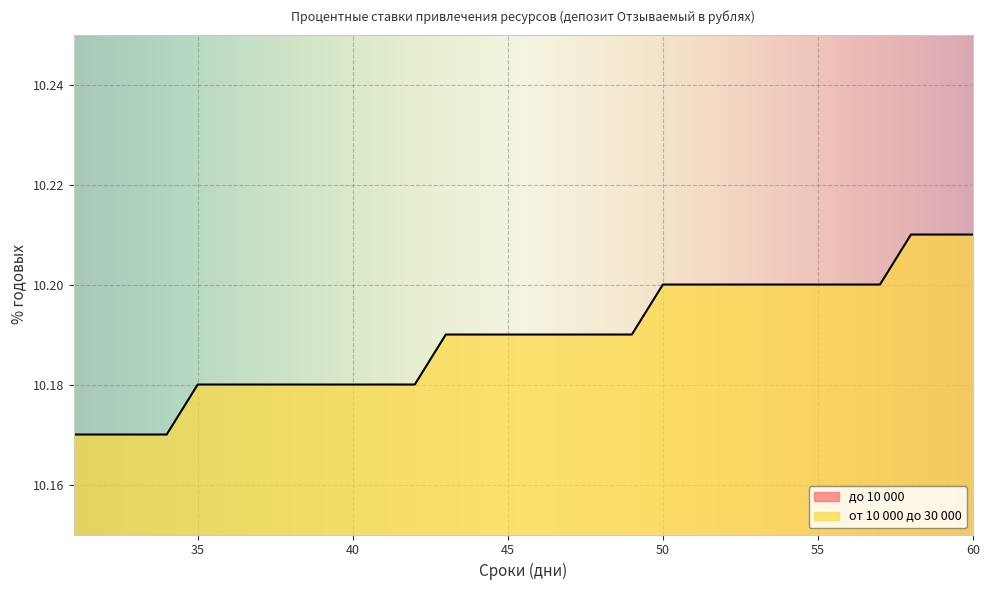

Rank the series at 40 from highest to lowest value.

от 10 000 до 30 000, до 10 000